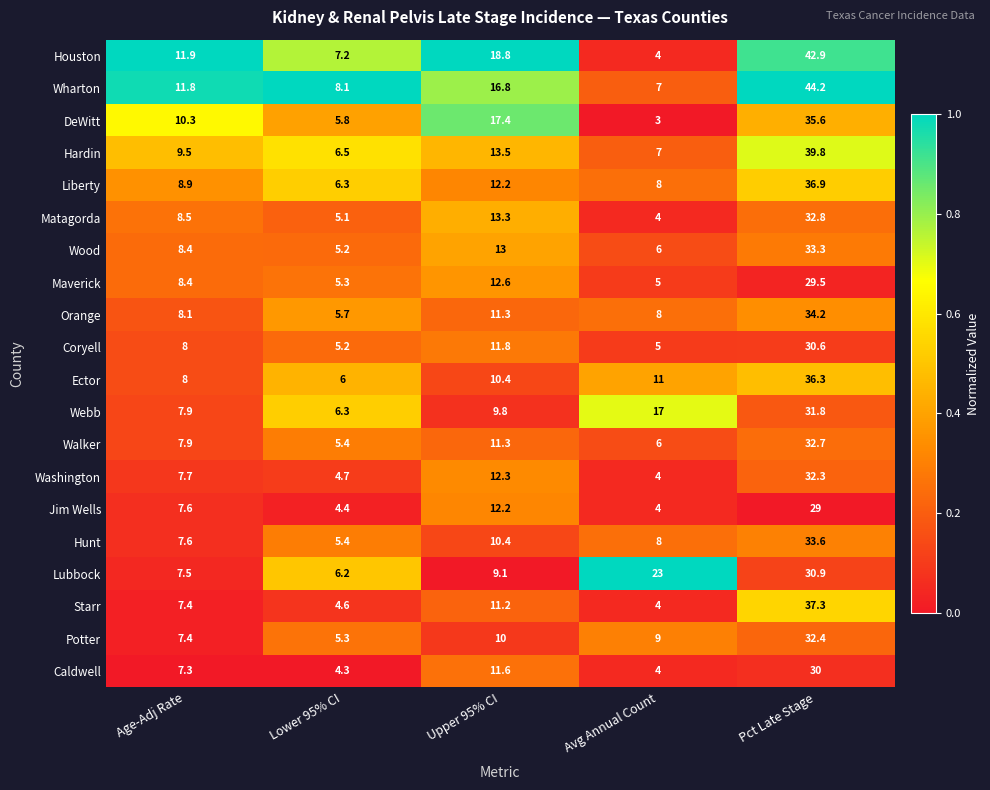

What is the sum of all Maverick values?

60.8